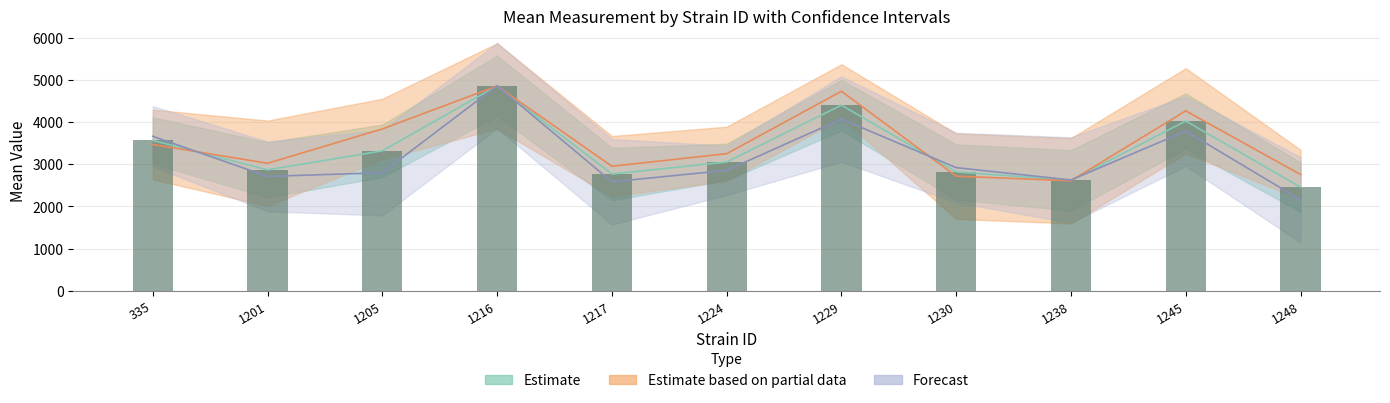

What is the value of the 6th bar from the left?

3050.8